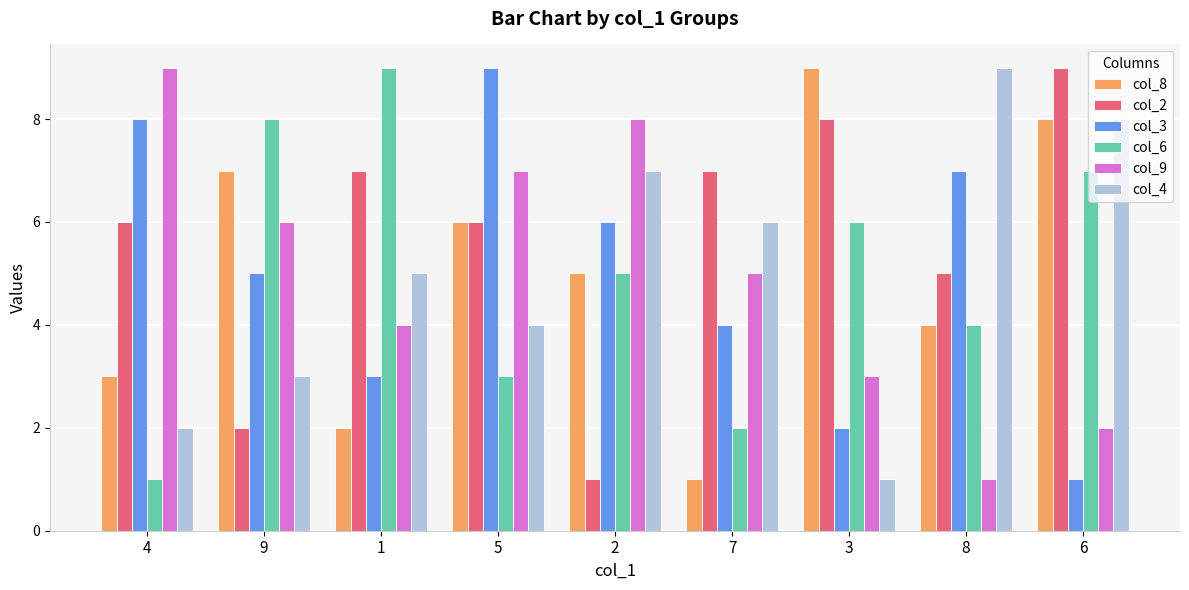

Which series has the largest total across all categories?

col_2